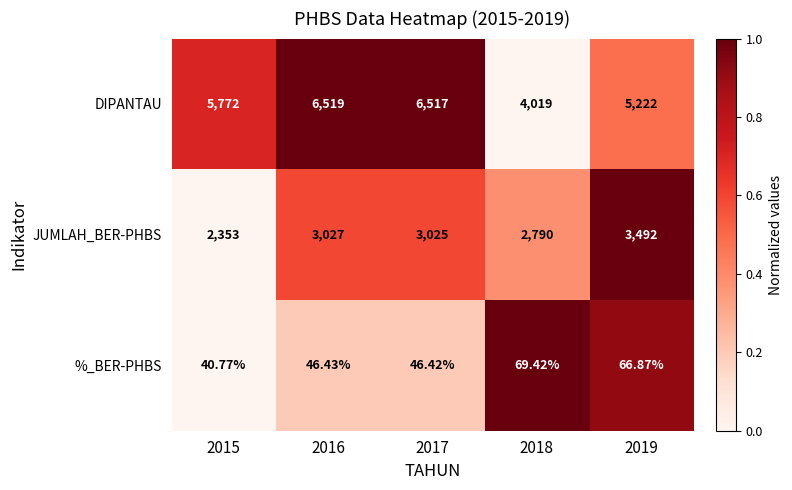

What is the greatest value displayed?

6519.0